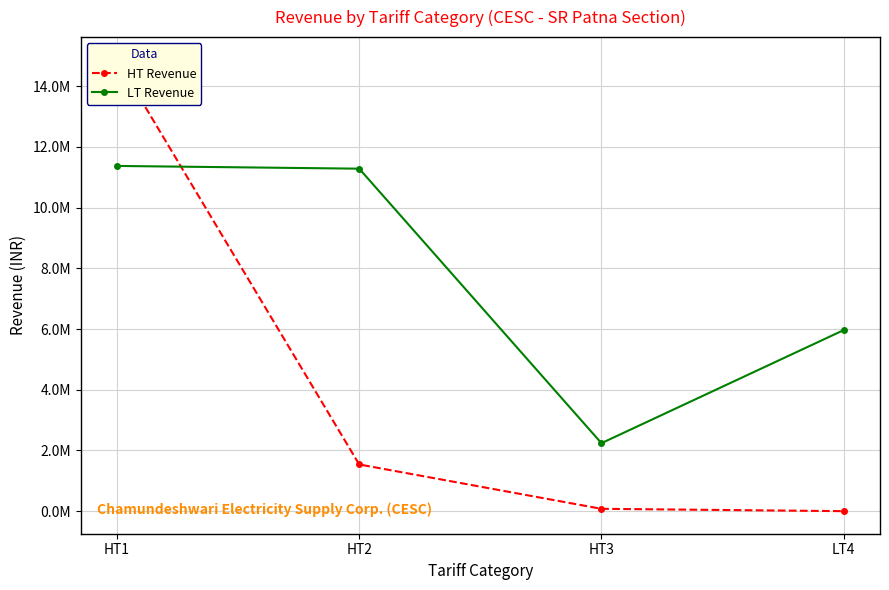

True or false: HT Revenue and LT Revenue intersect in this chart.

True